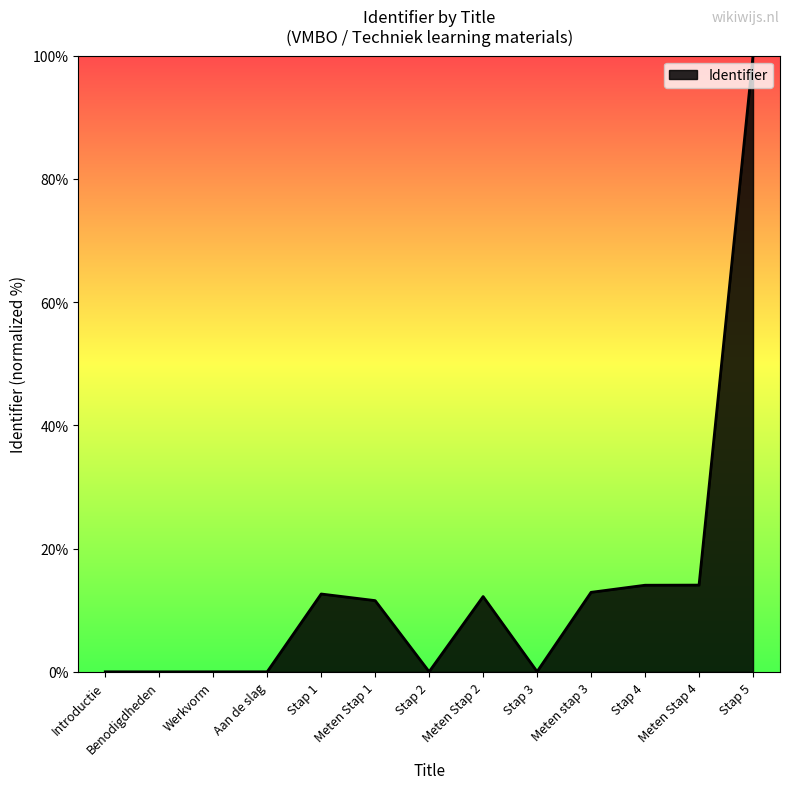

Is it true that the value at Meten stap 3 is 12.9?

True